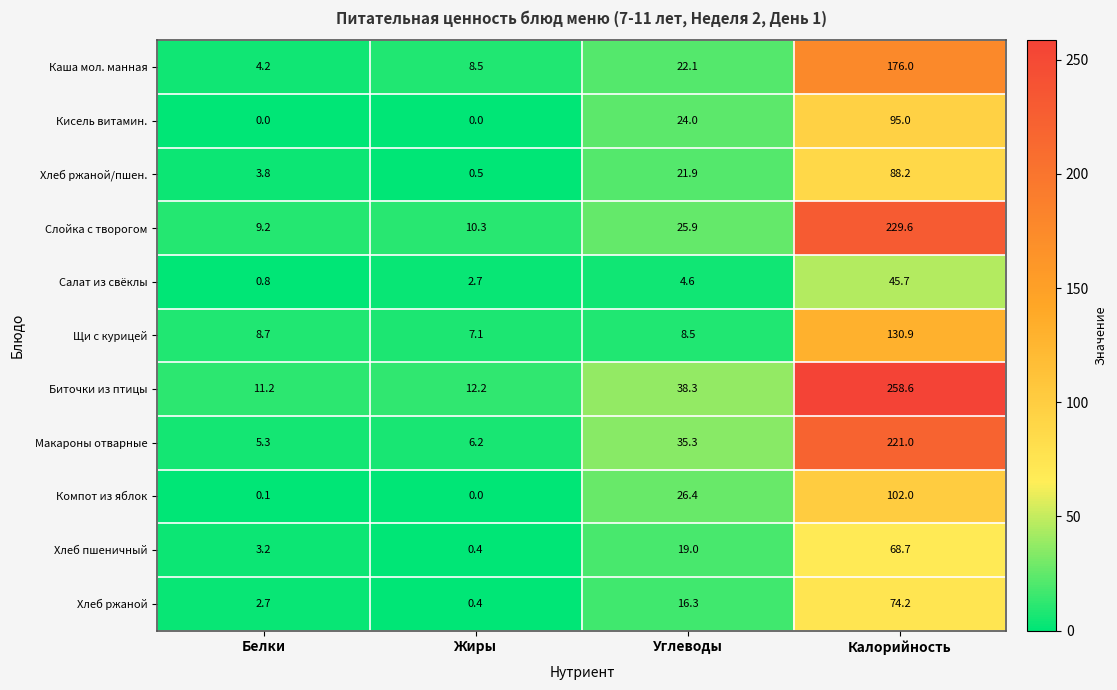

Is it true that Биточки из птицы equals 11.2 at Белки?

True